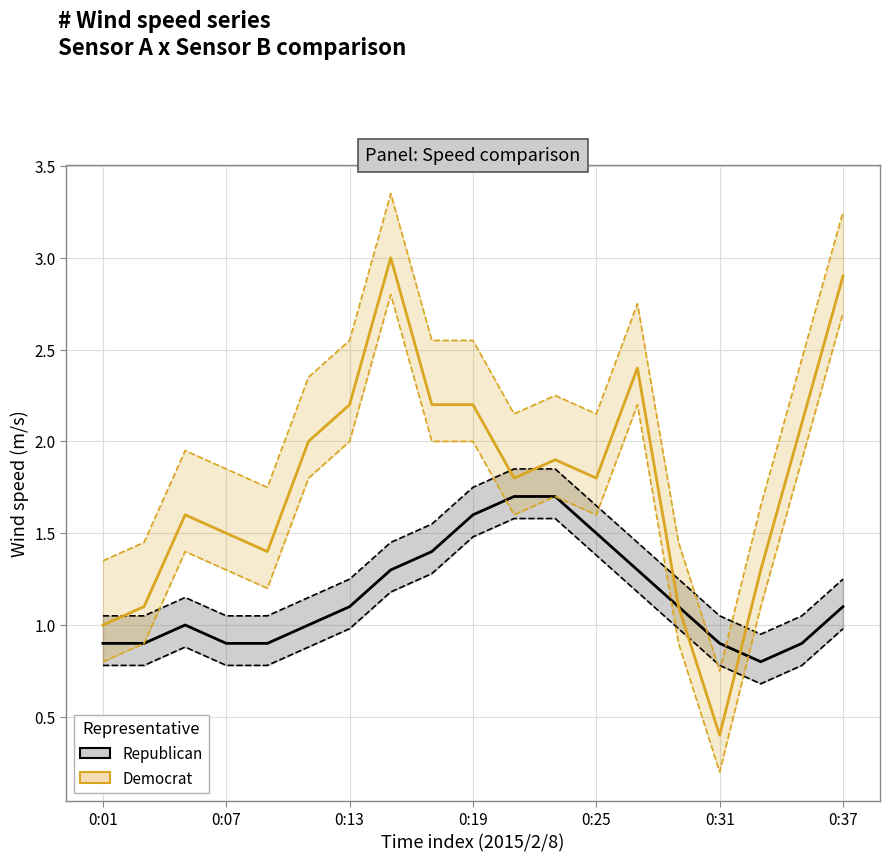

Which series ends up on top after the final intersection of Republican and Democrat?

Democrat